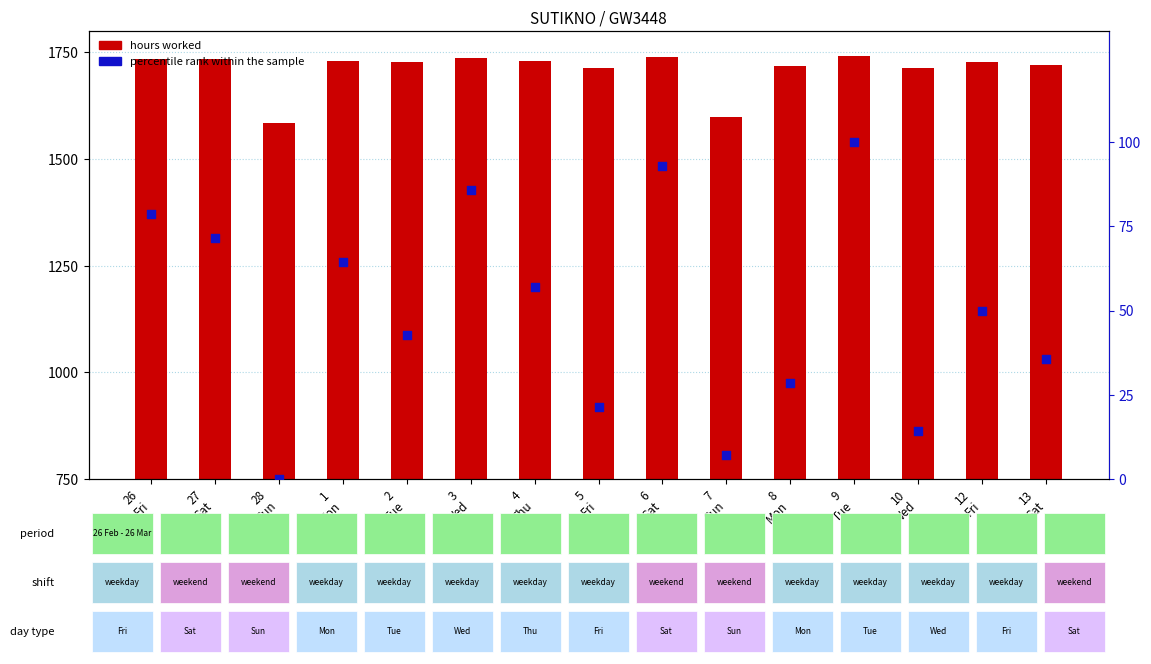

What is the change in value from 27
Sat to 4
Thu?

-14.3